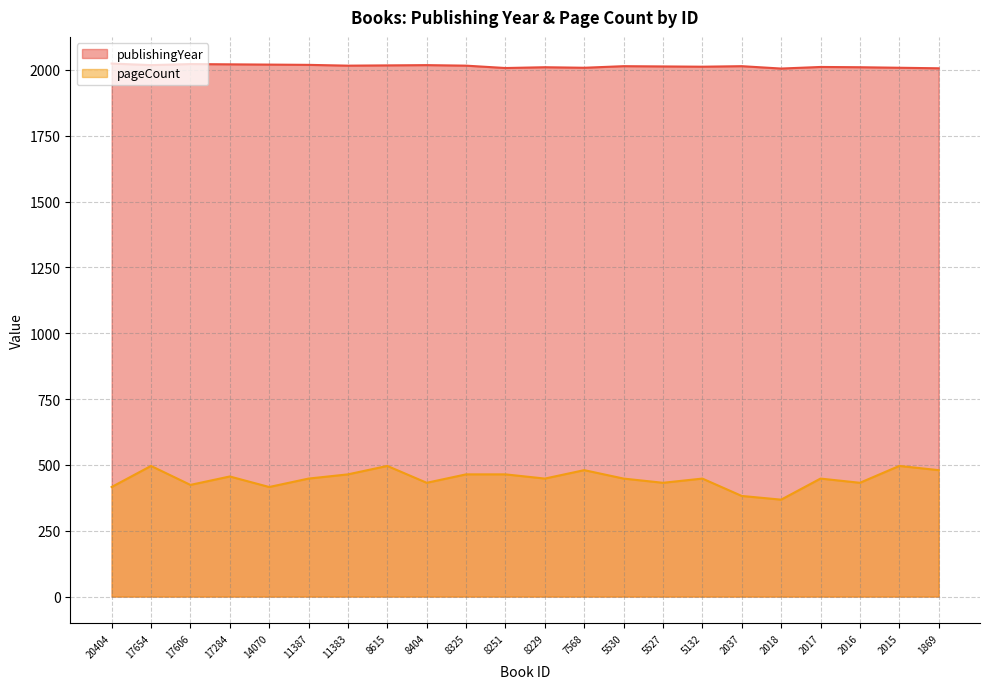

True or false: publishingYear has a value of 1307 at 2018.

False